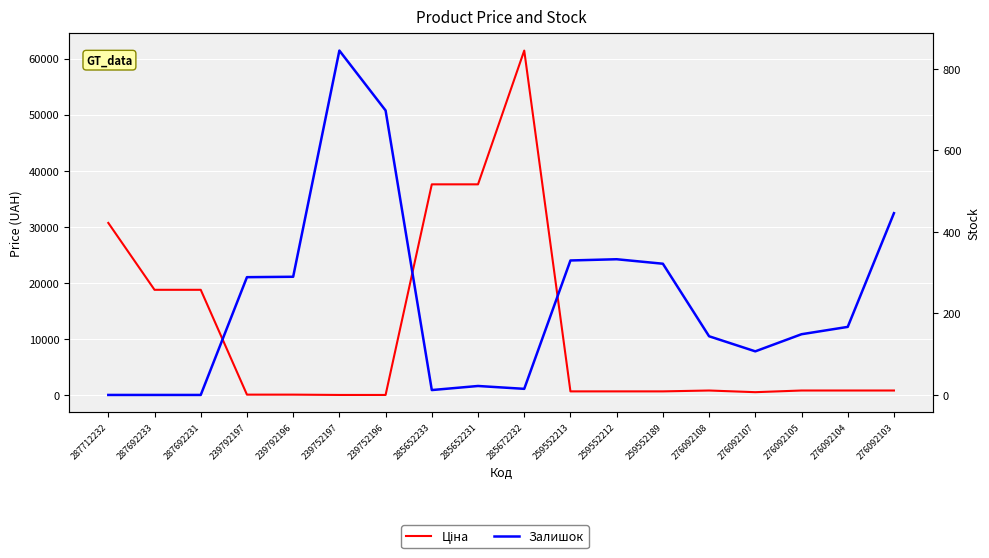

Where do Залишок and Ціна first cross each other?

287692231 and 239792197